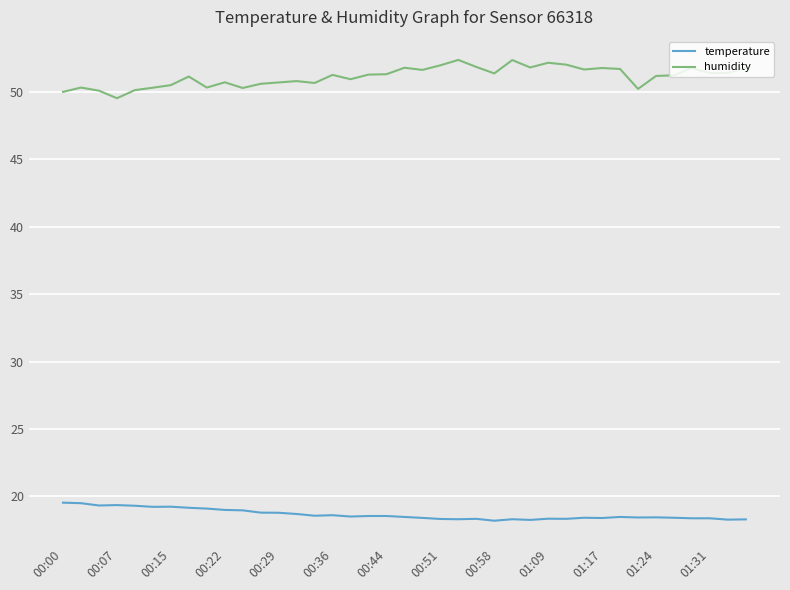

List the series in order of their overall mean, highest first.

humidity, temperature